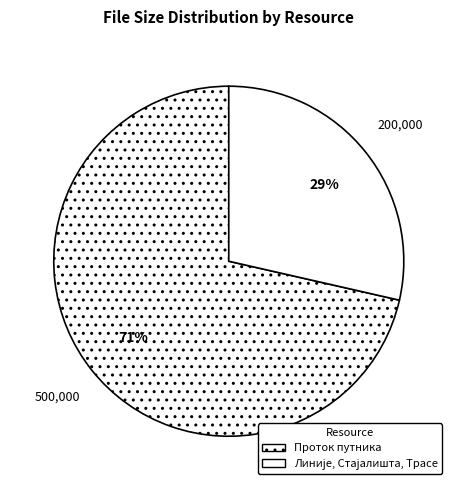

Which slice is the largest?

Проток путника